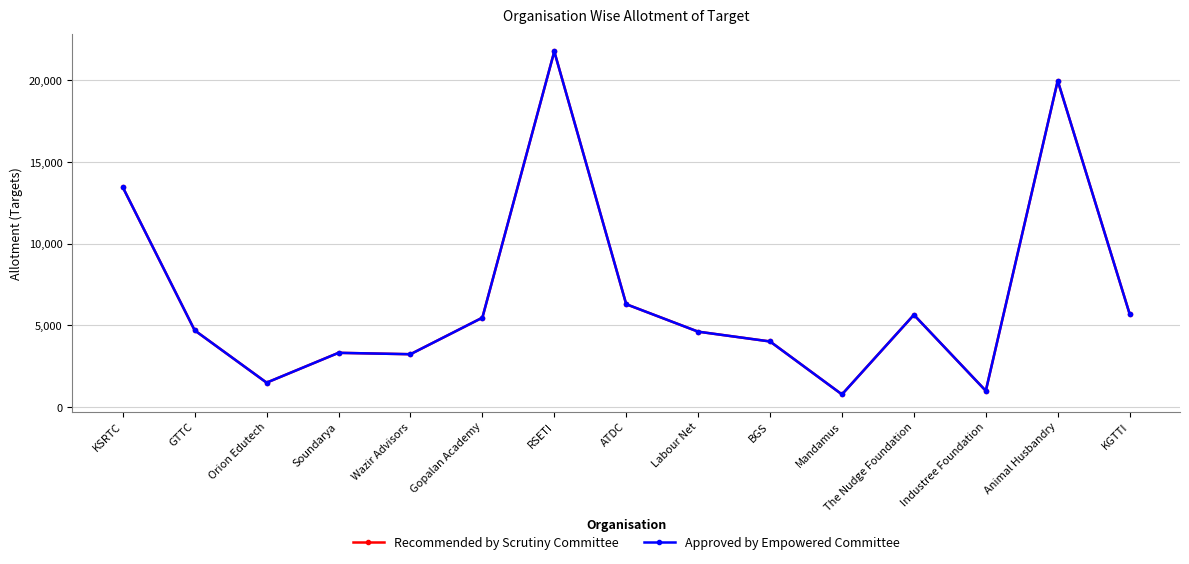

Which label corresponds to the smallest value in the chart?

Mandamus